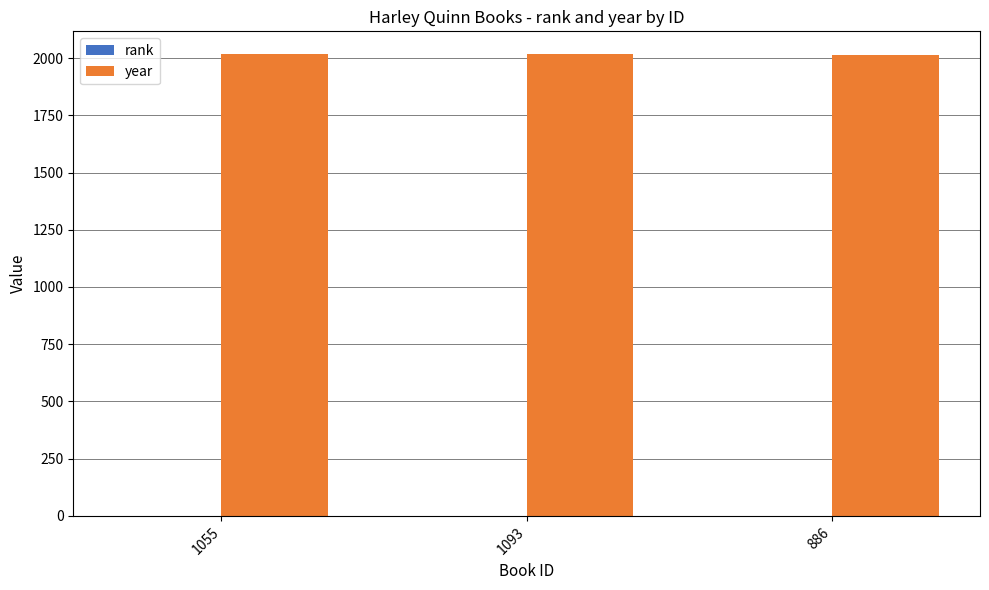

What is the sum of all year values?

6047